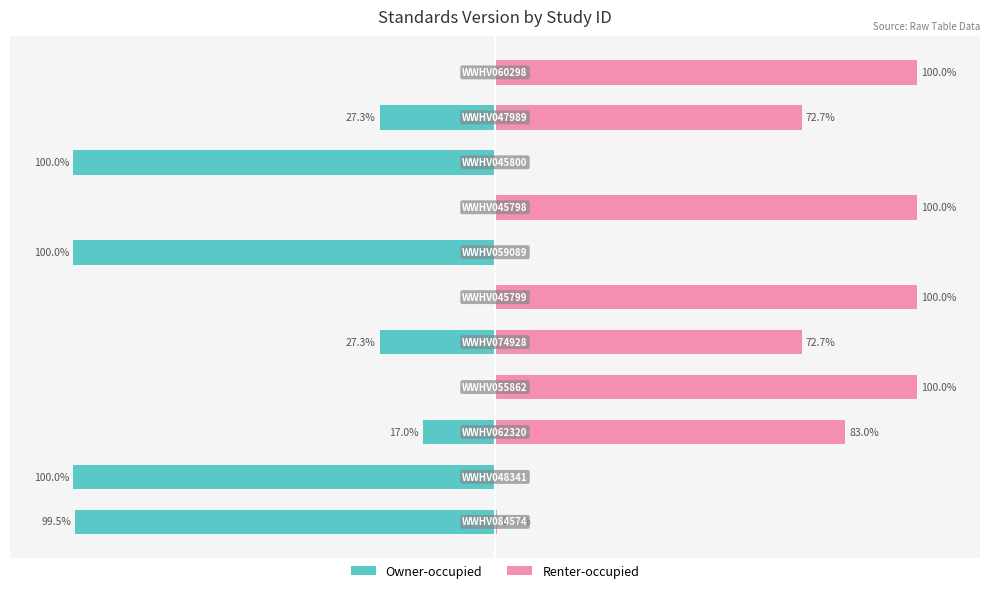

What are all the series names shown in the legend?

Owner-occupied, Renter-occupied